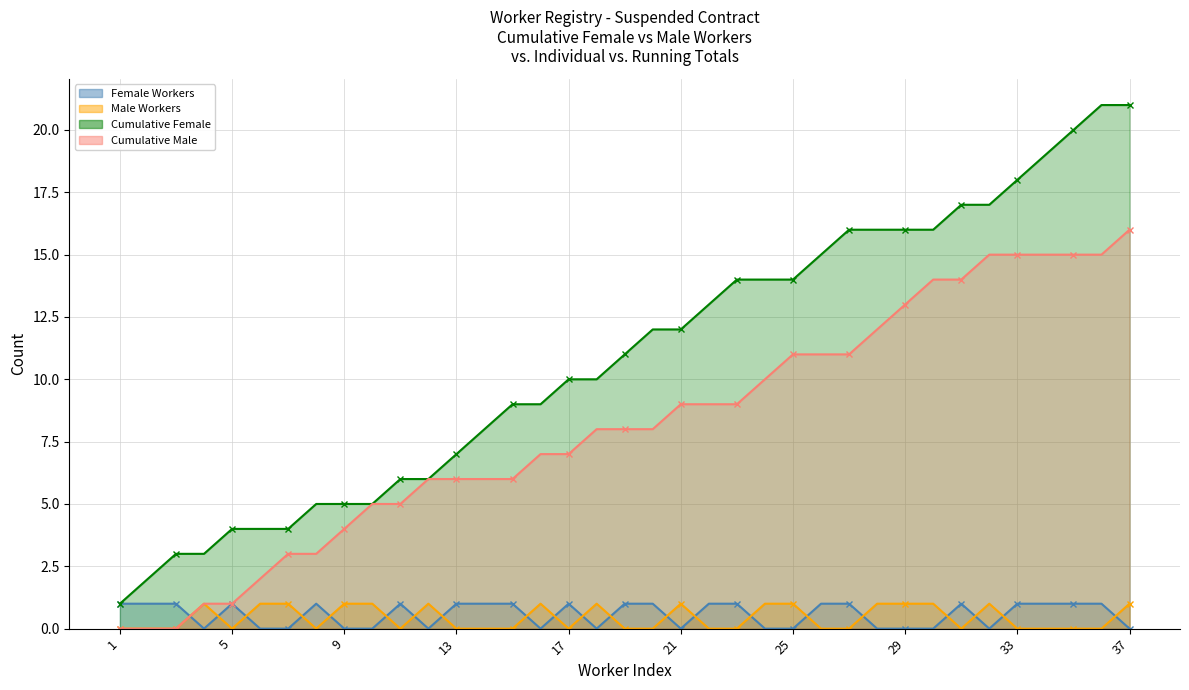

What is the difference between the maximum and second lowest values in the Female Workers series?

1